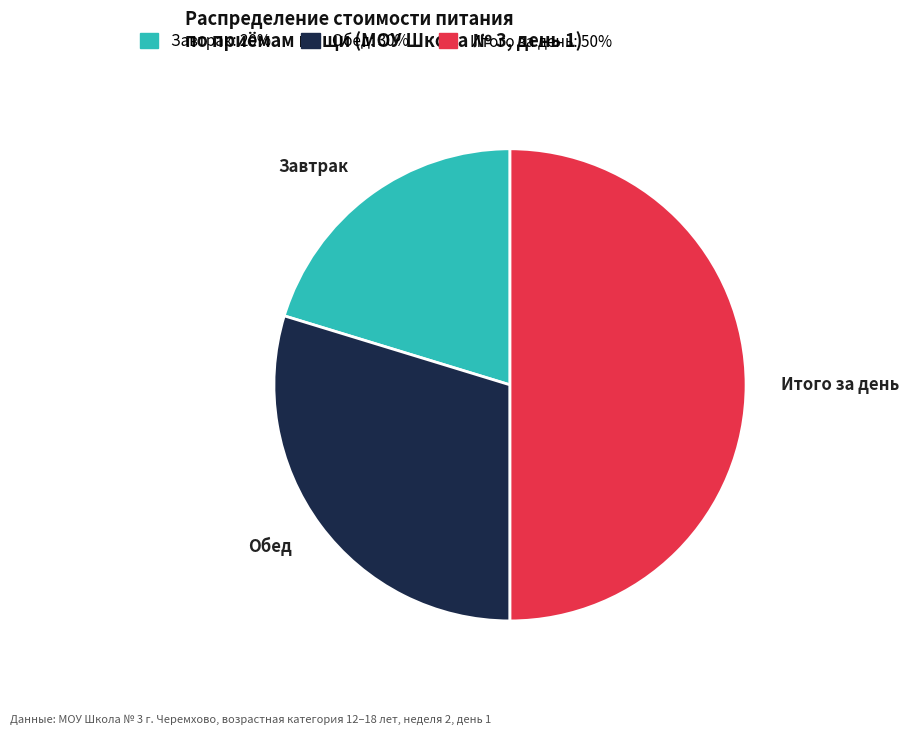

Which has a higher value, Завтрак or Обед?

Обед